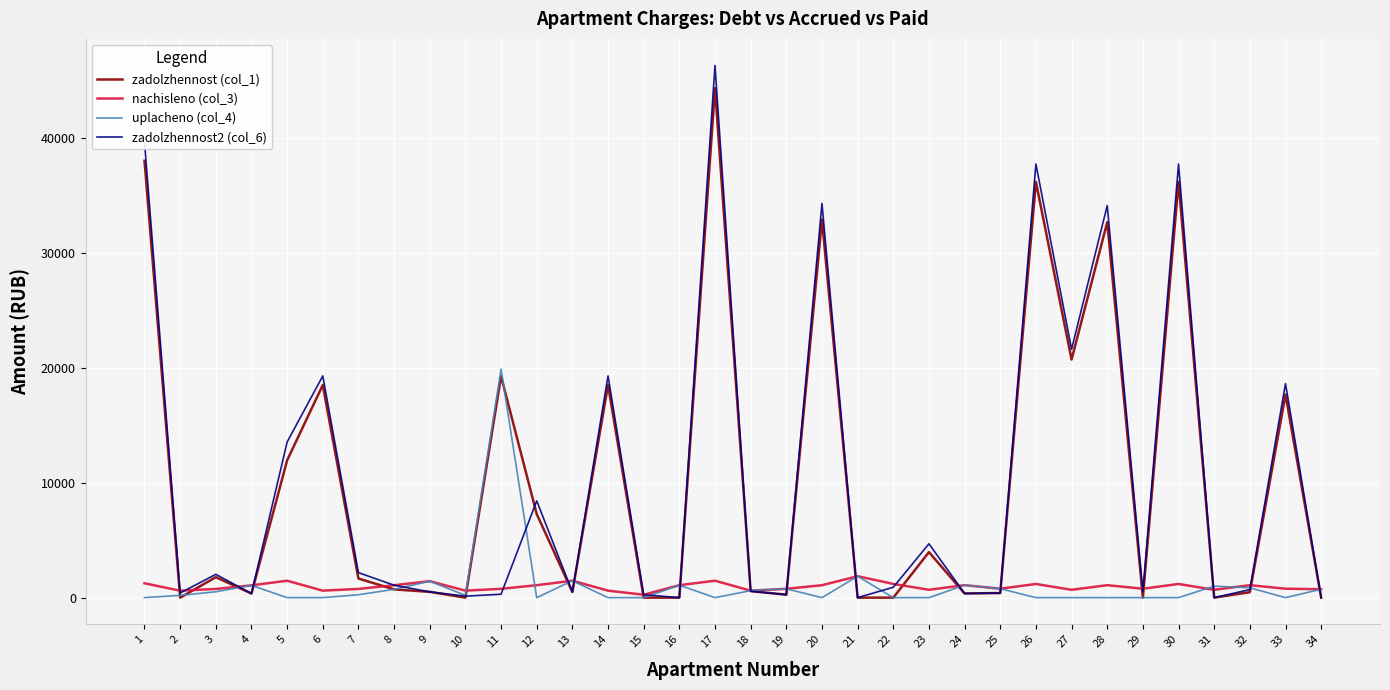

Between 9 and 11, which series saw the biggest shift?

zadolzhennost (col_1)